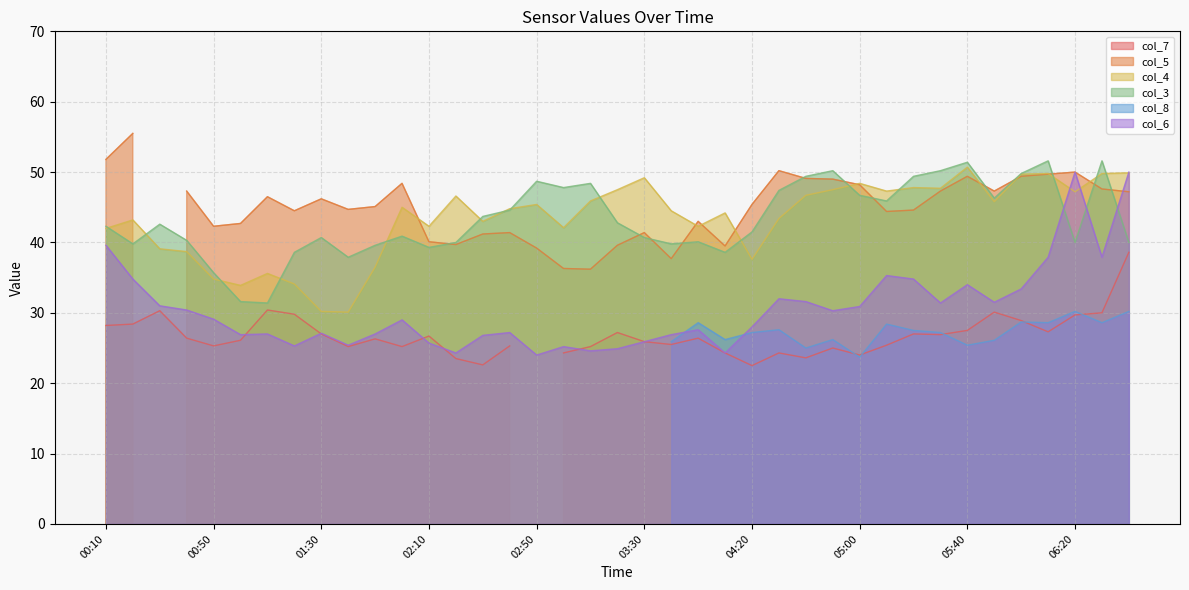

The col_6 series shows 10.7 at 01:20. True or false?

False